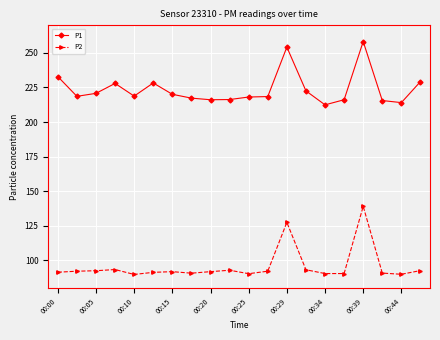

What is the value of the P1 point at the 16th from the left?

216.1